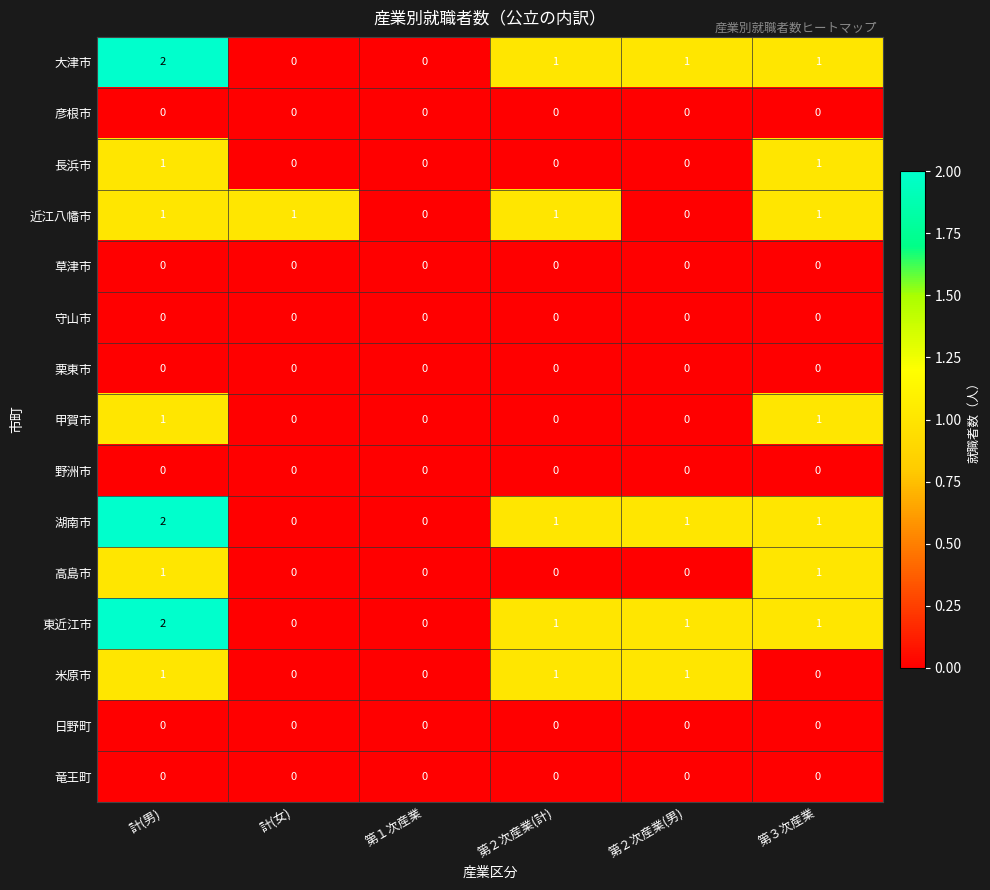

Count the 湖南市 values in the range 0 to 1.

5